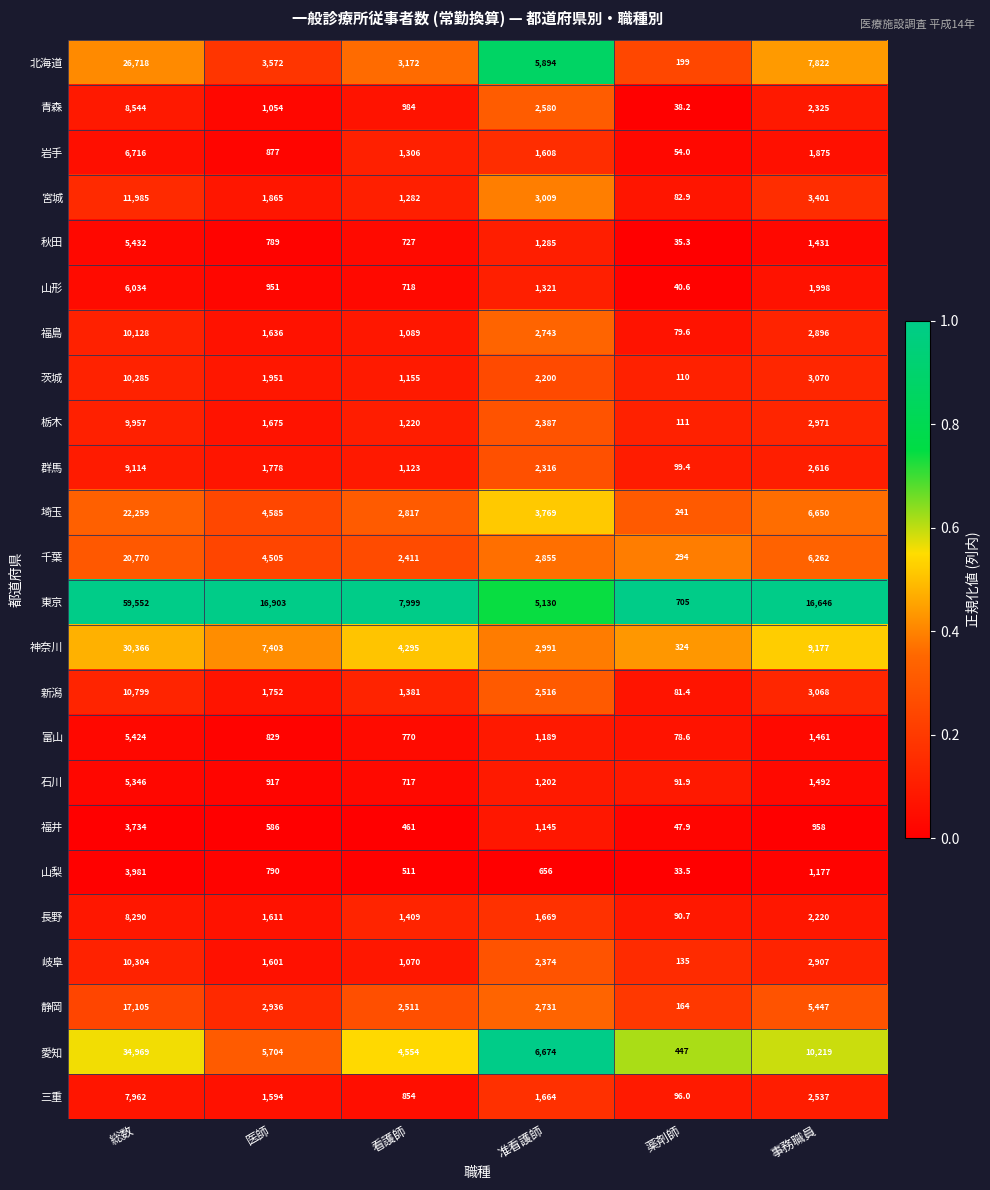

What is the sum of all 山形 values?

11062.6